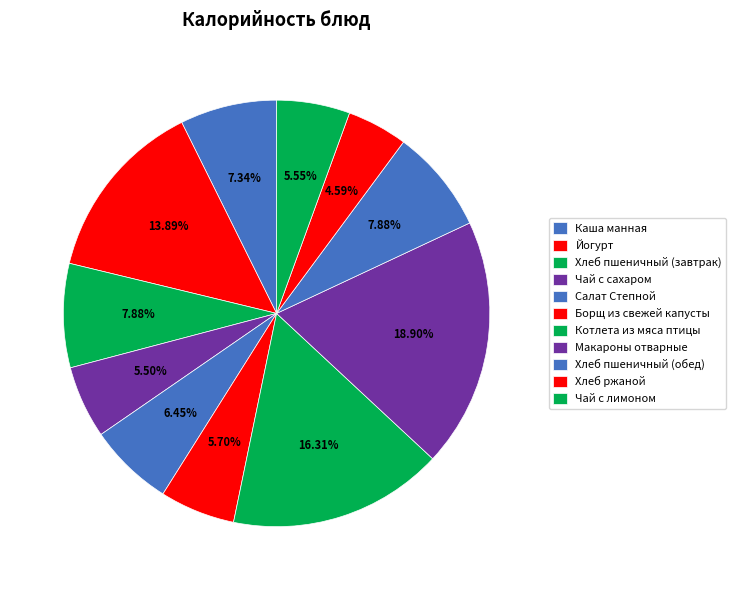

True or false: Котлета из мяса птицы accounts for 8% of the total.

False